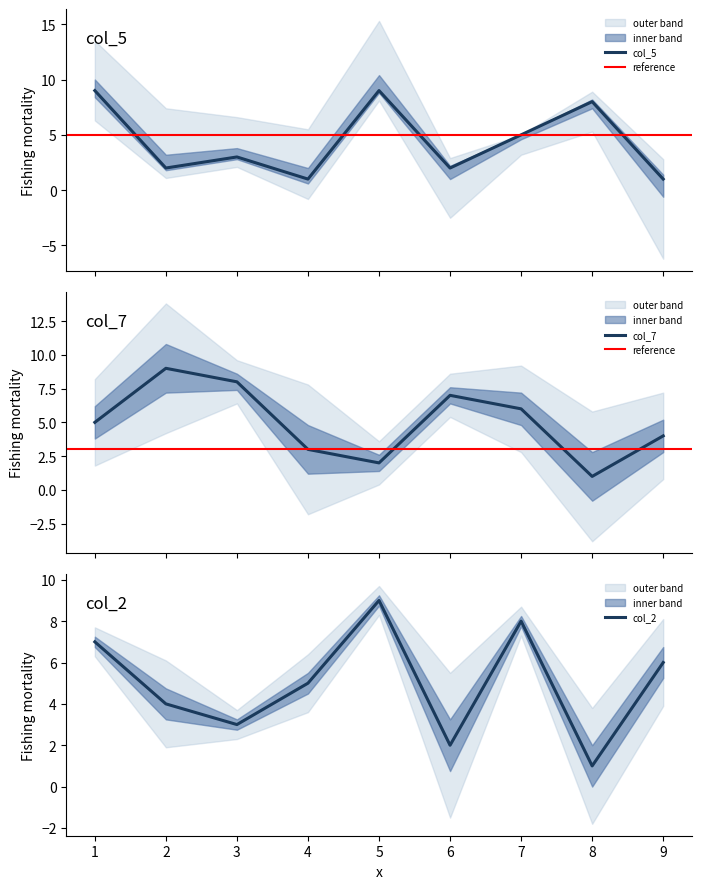

True or false: col_2 has a value of 5 at 3.

False